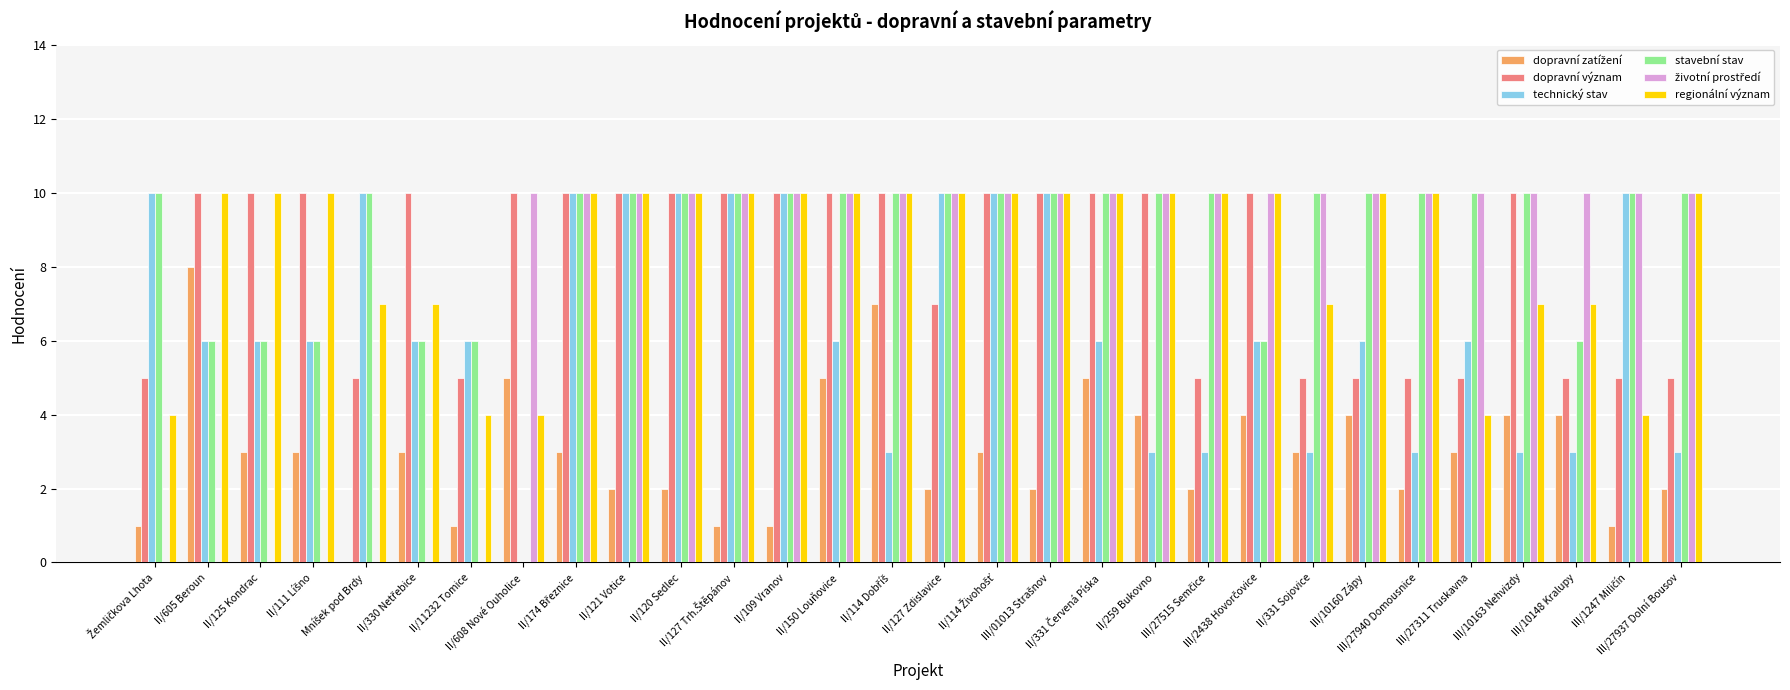

Does the chart contain stacked bars?

No